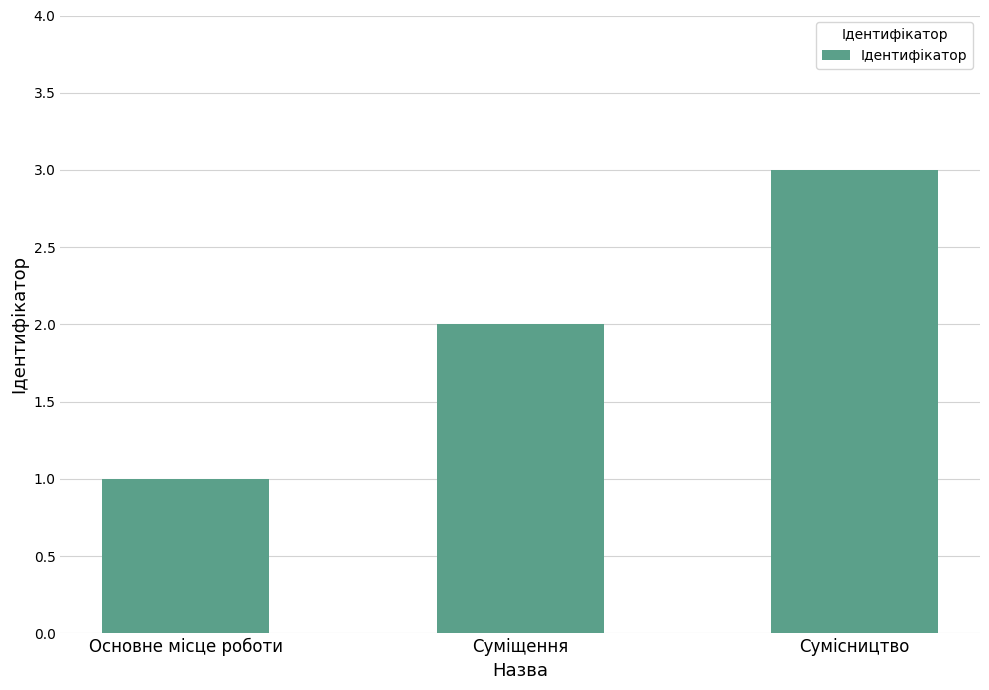

What is the difference between the maximum and second lowest values?

1